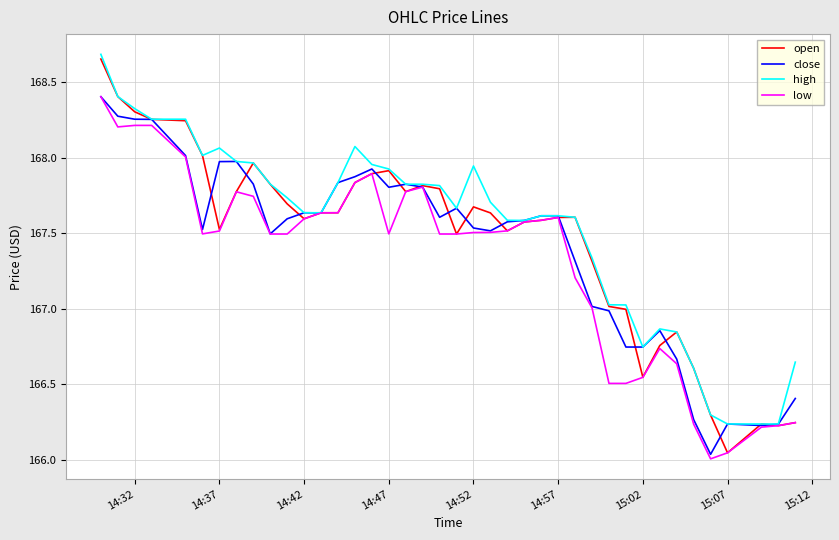

List the series in order of their overall mean, highest first.

high, open, close, low